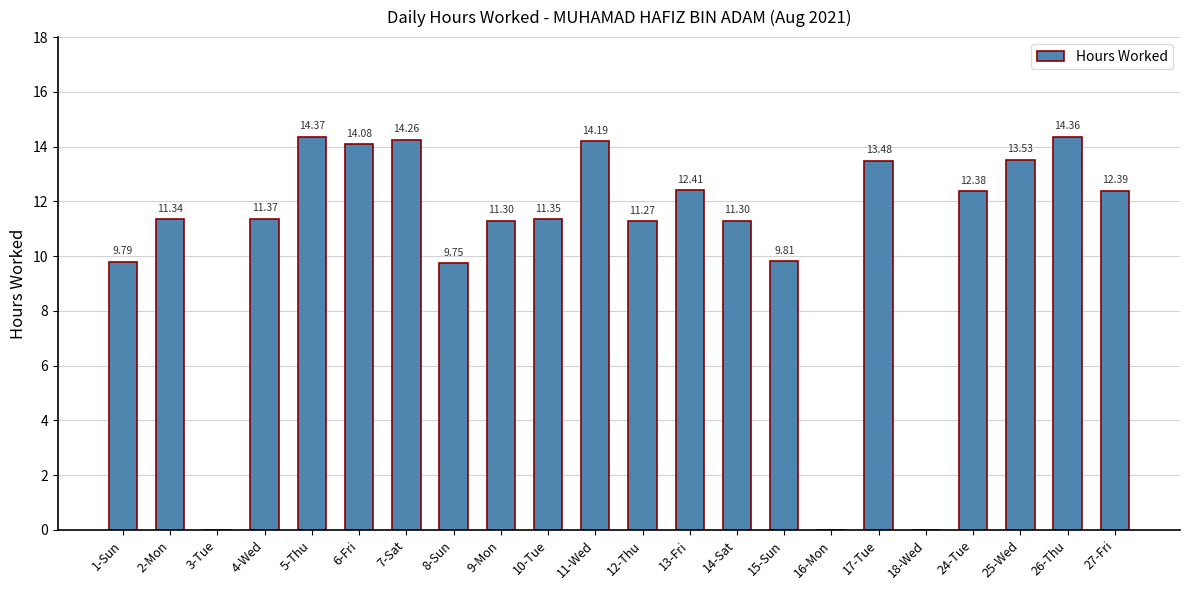

Between 13-Fri and 3-Tue, which is larger?

13-Fri